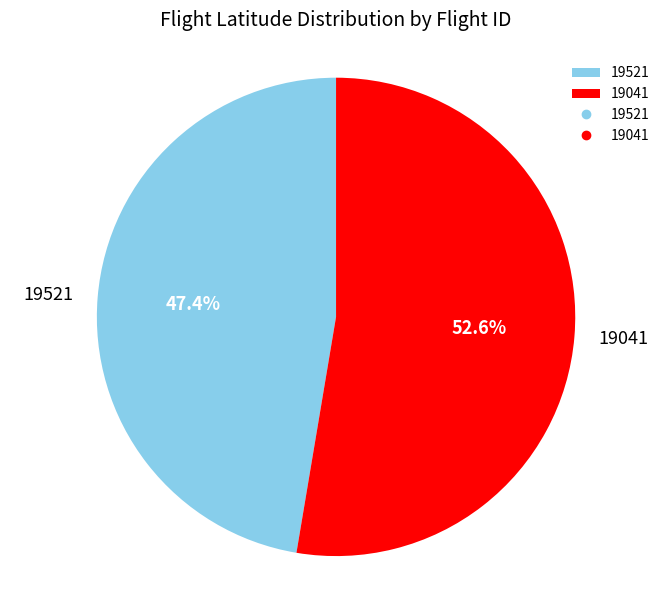

How many segments does this pie chart have?

2